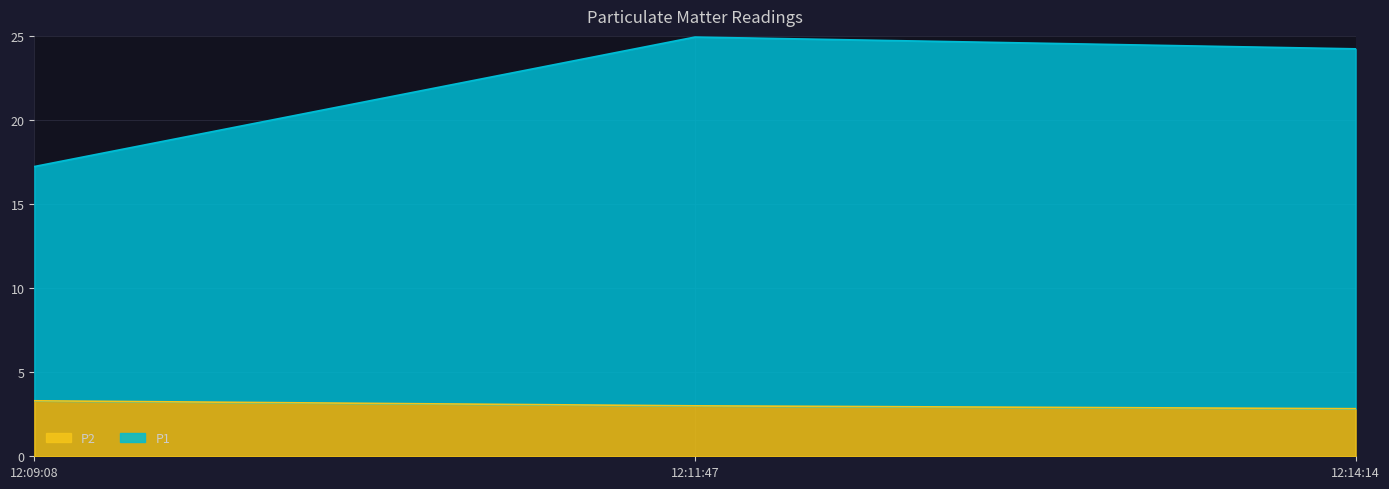

Reading left to right, extract all data points from this chart.

P1: 17.2	24.9	24.2
P2: 3.3	3.0	2.8